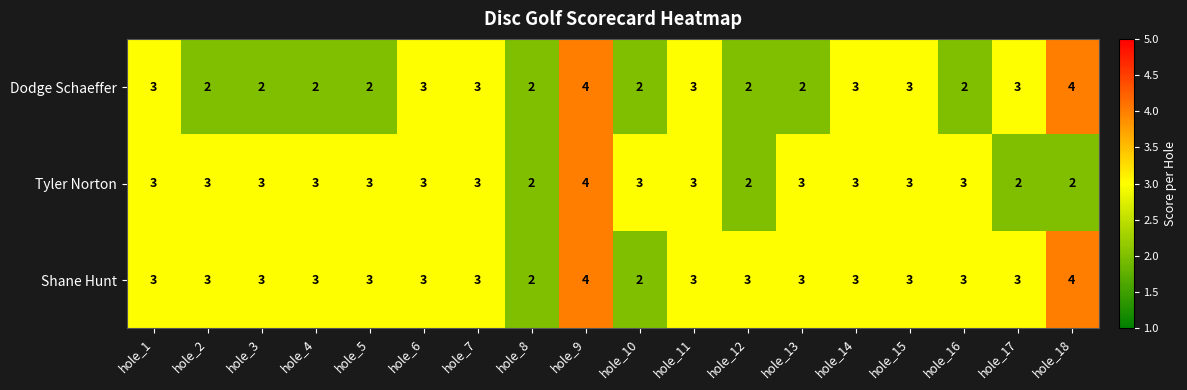

At which category is the sum across all series the highest?

hole_9